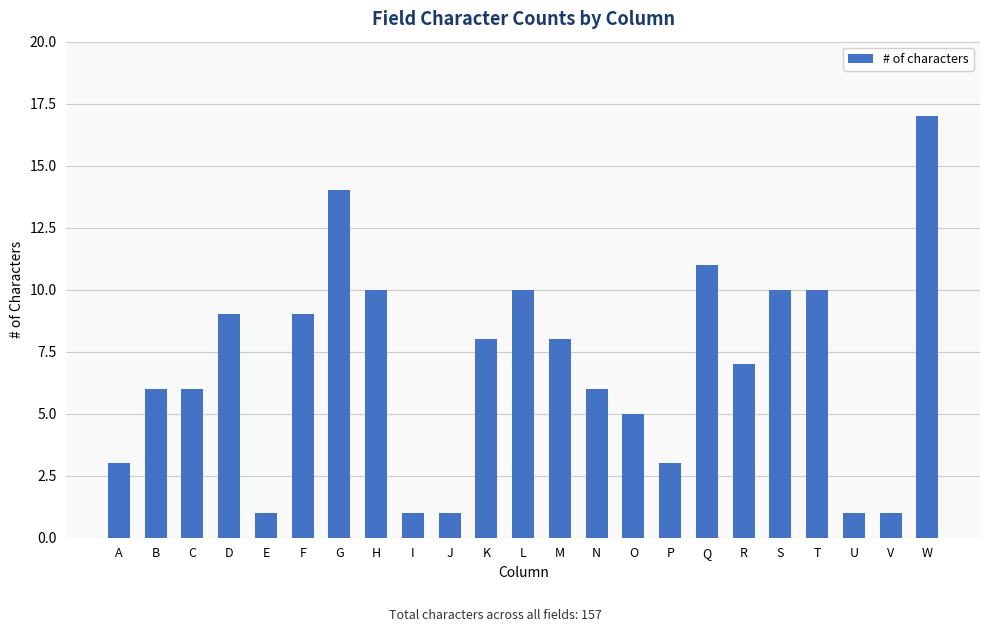

What is the ratio of the value at K to the value at I?

8.0